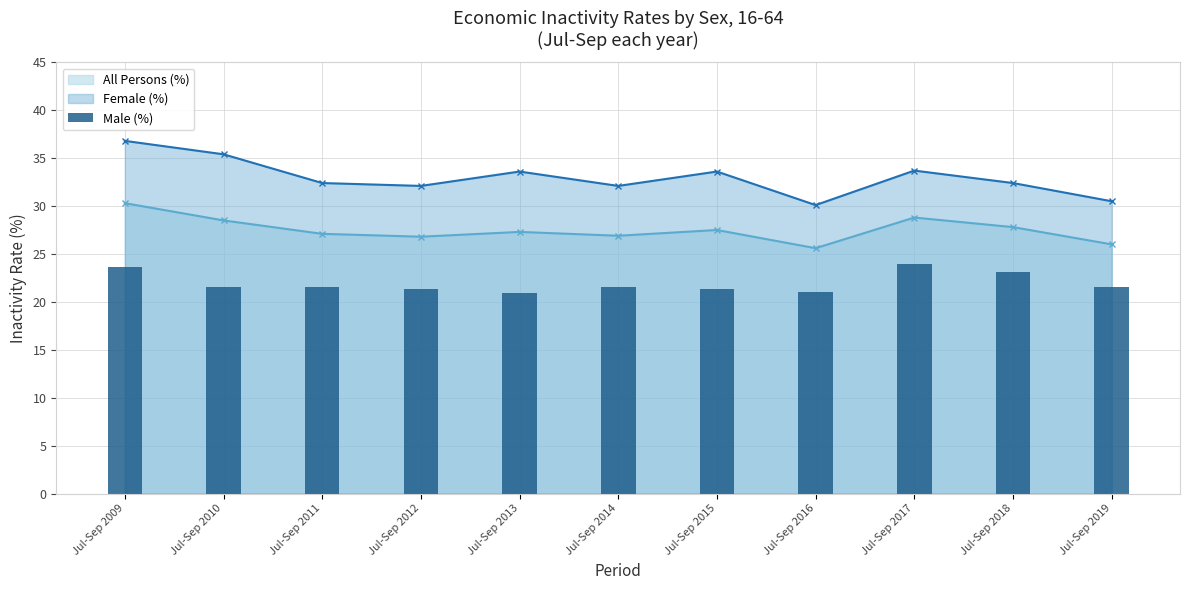

Between Jul-Sep 2012 and Jul-Sep 2014, which is larger?

Jul-Sep 2014